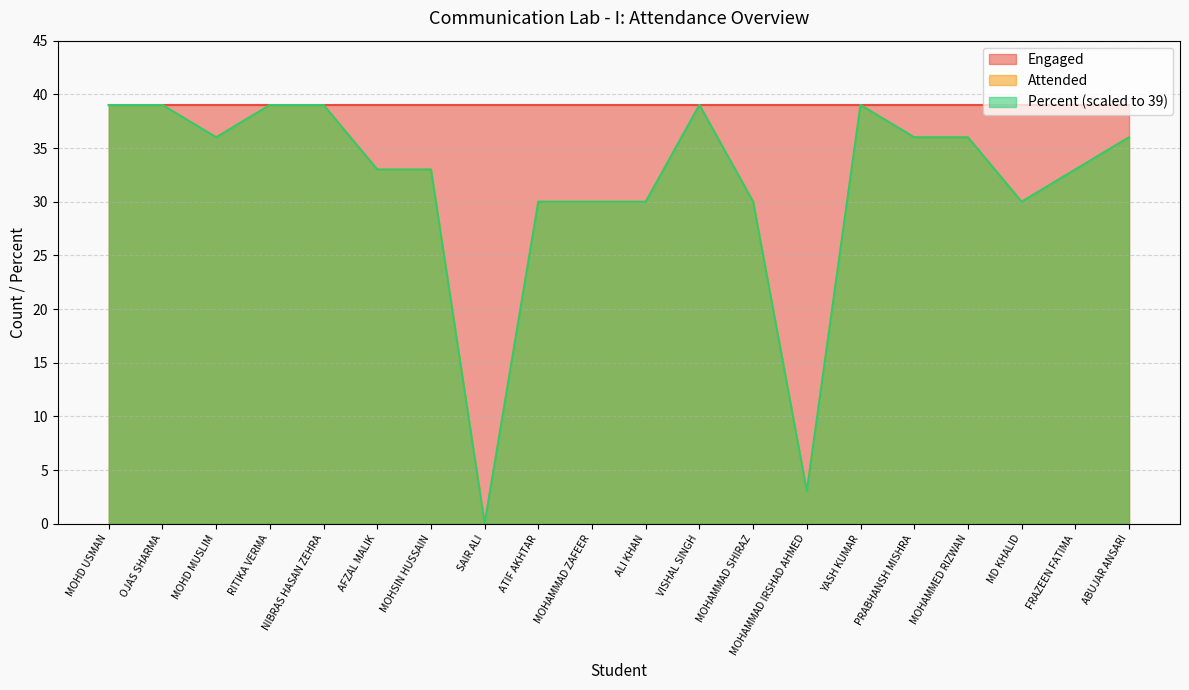

What is the maximum value for Percent (scaled to 39)?

39.0